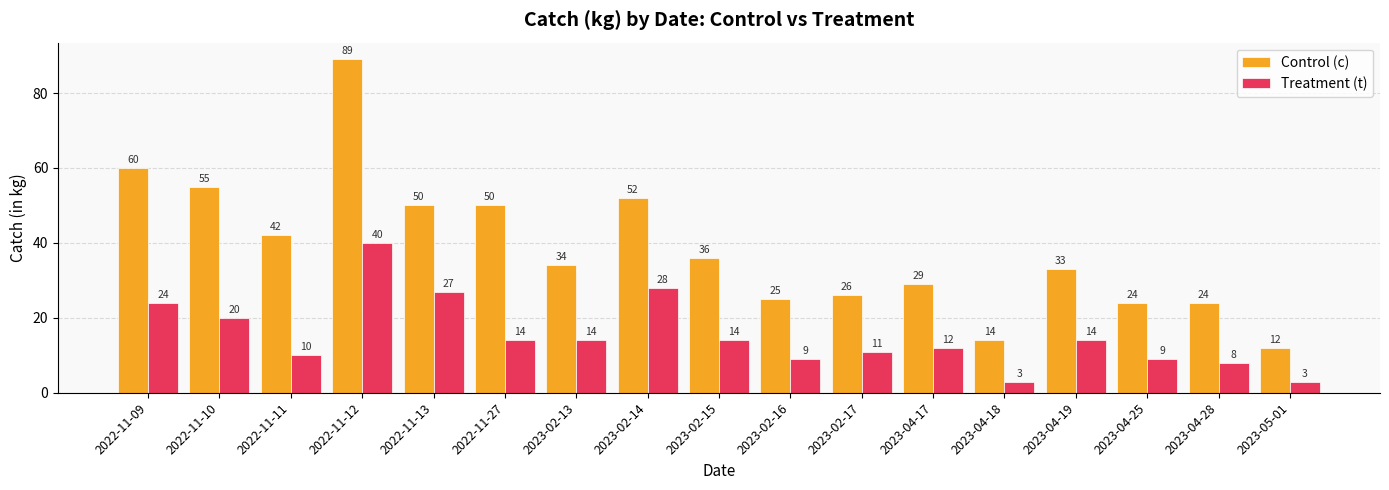

At 2022-11-09, list the series in order from smallest to largest.

Treatment (t), Control (c)